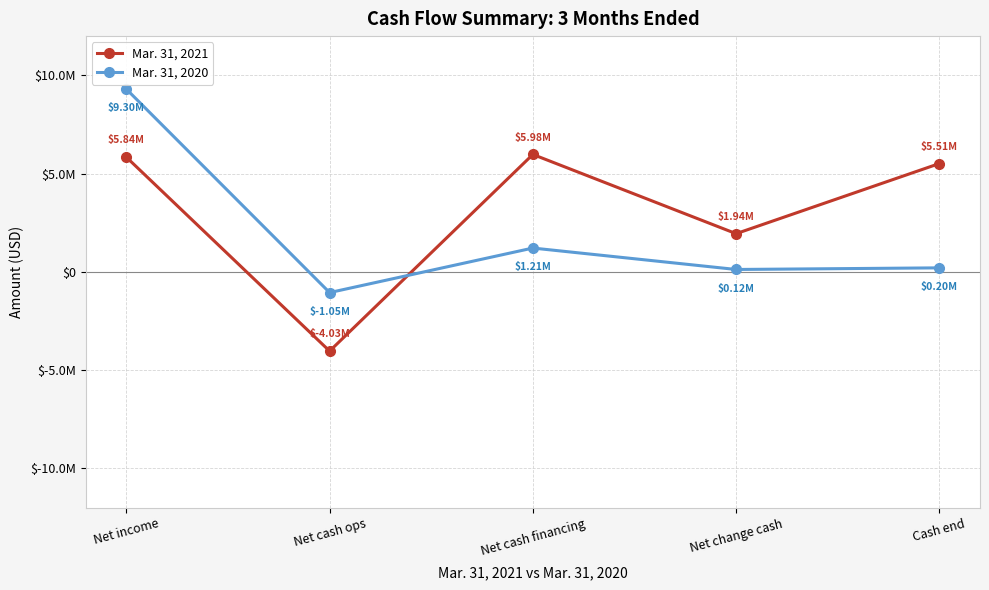

Rank the series by their average value, from lowest to highest.

Mar. 31, 2020, Mar. 31, 2021